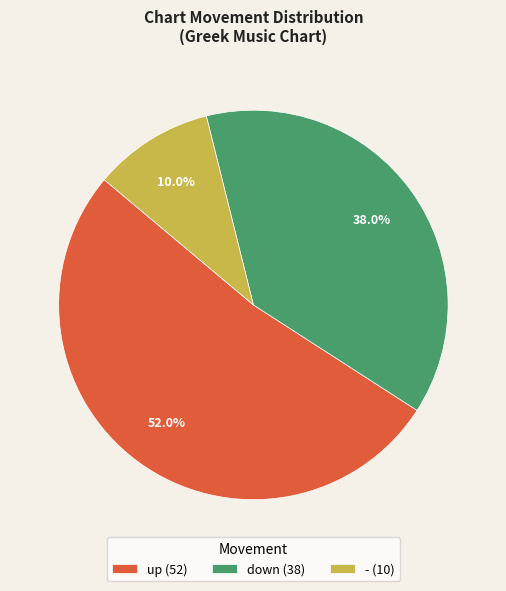

To the nearest percent, what is the difference between the up and down slice percentages?

14%